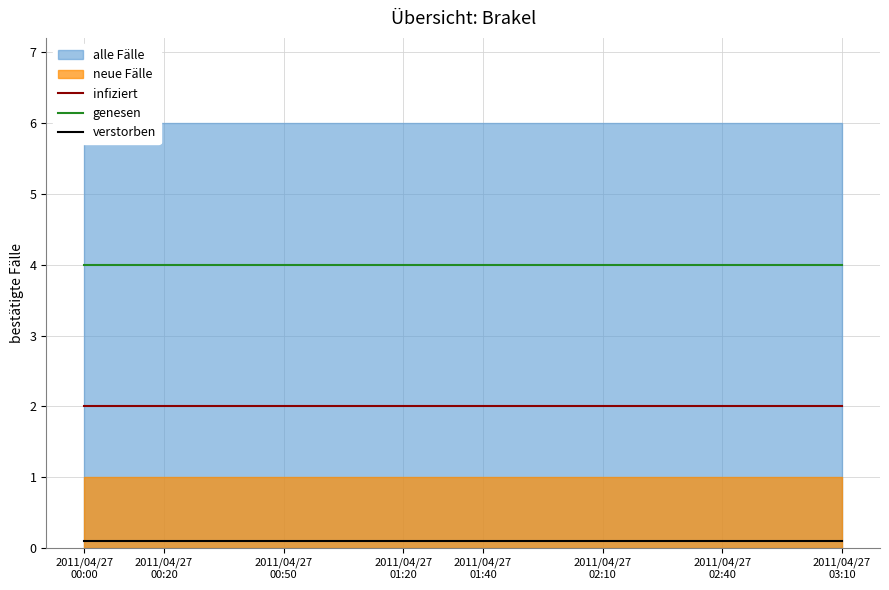

The value of verstorben at 11 is 0.1. True or false?

False